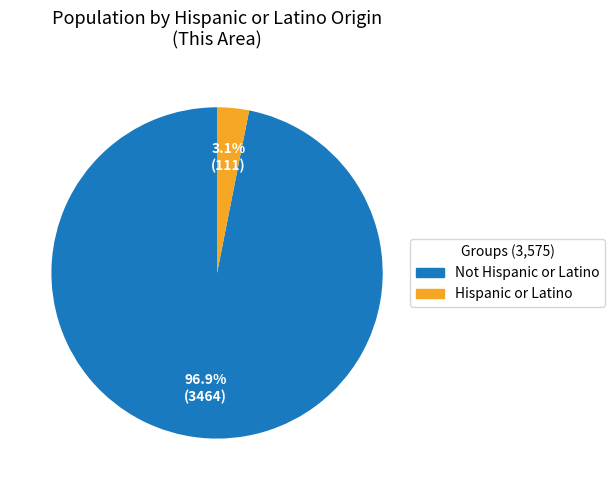

Which has a higher value, Hispanic or Latino or Not Hispanic or Latino?

Not Hispanic or Latino